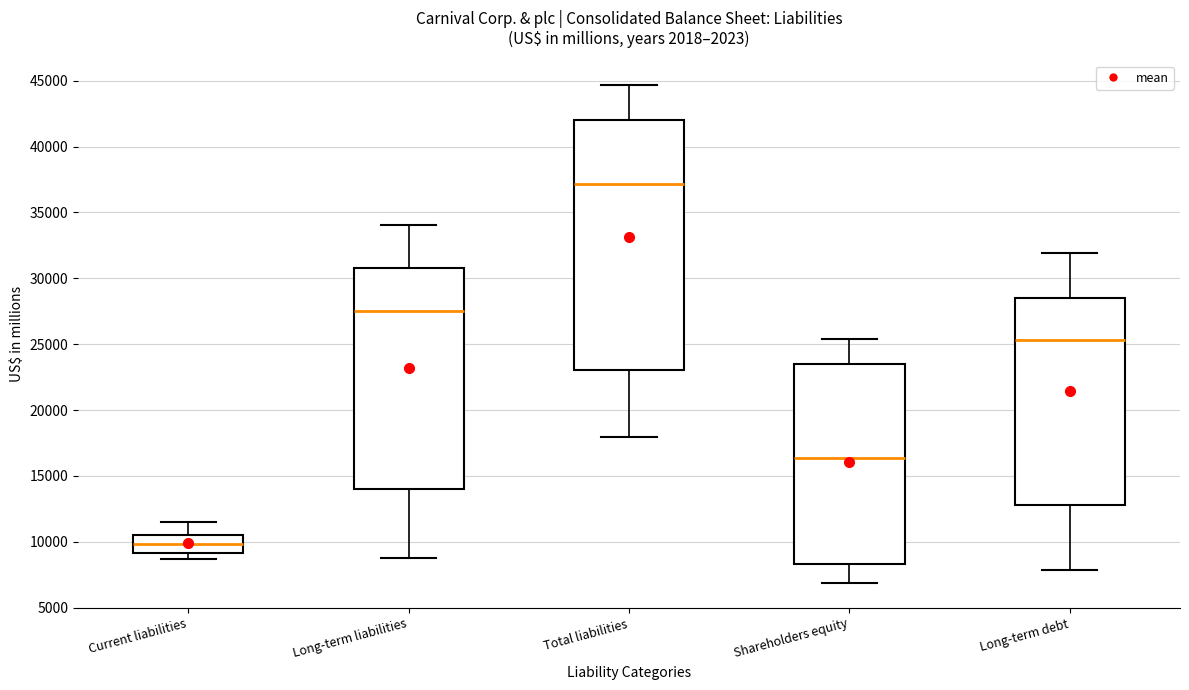

Reading left to right, read every box against the y-axis: the position of its median line, the range the box covers, and the ends of its whiskers. The values are not printed on the chart, so give them approximately, as read against the axis.

Current liabilities: median 10000, box 9000 to 10500, whiskers 8500 to 11500
Long-term liabilities: median 27500, box 14000 to 31000, whiskers 9000 to 34000
Total liabilities: median 37000, box 23000 to 42000, whiskers 18000 to 44500
Shareholders equity: median 16500, box 8500 to 23500, whiskers 7000 to 25500
Long-term debt: median 25500, box 13000 to 28500, whiskers 8000 to 32000